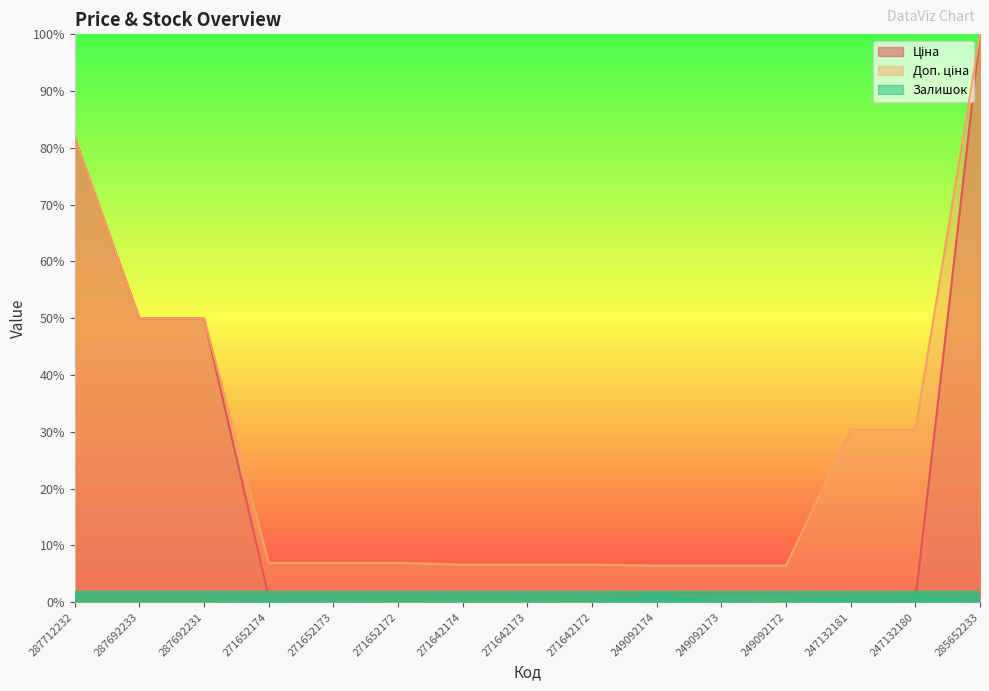

Is it true that Доп. ціна equals 30.4 at 247132180?

True